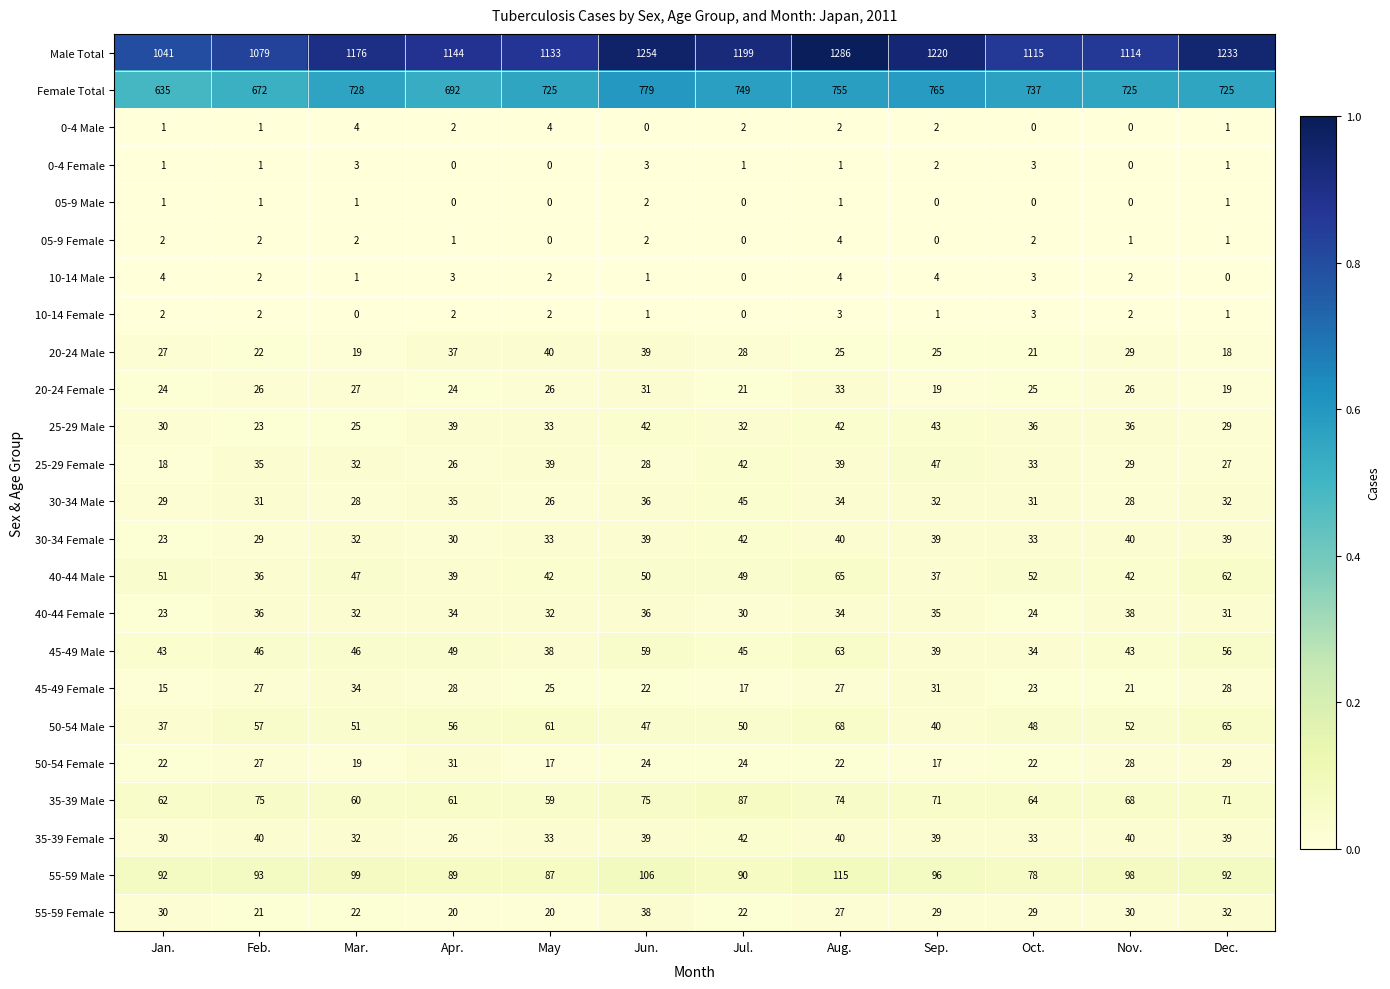

What is the total value across all series at Jul.?

2617